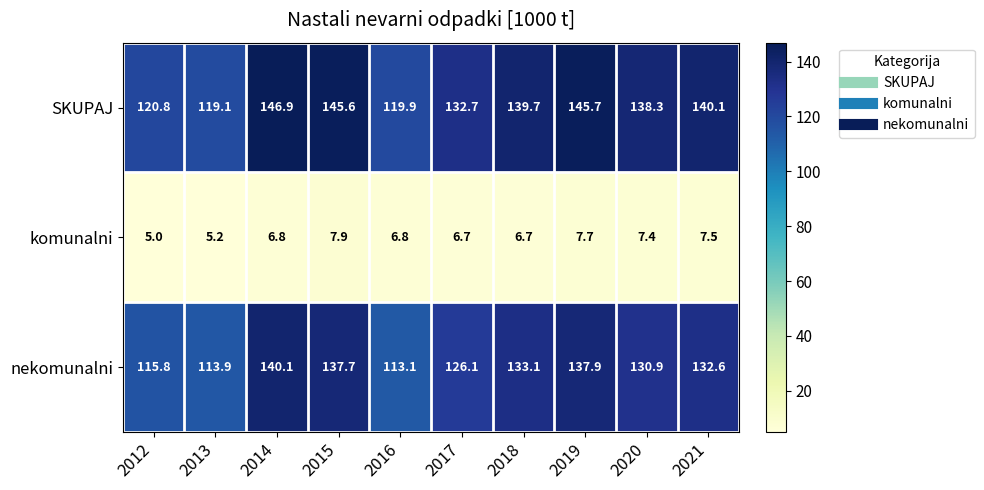

The SKUPAJ series shows 145.7 at 2019. True or false?

True